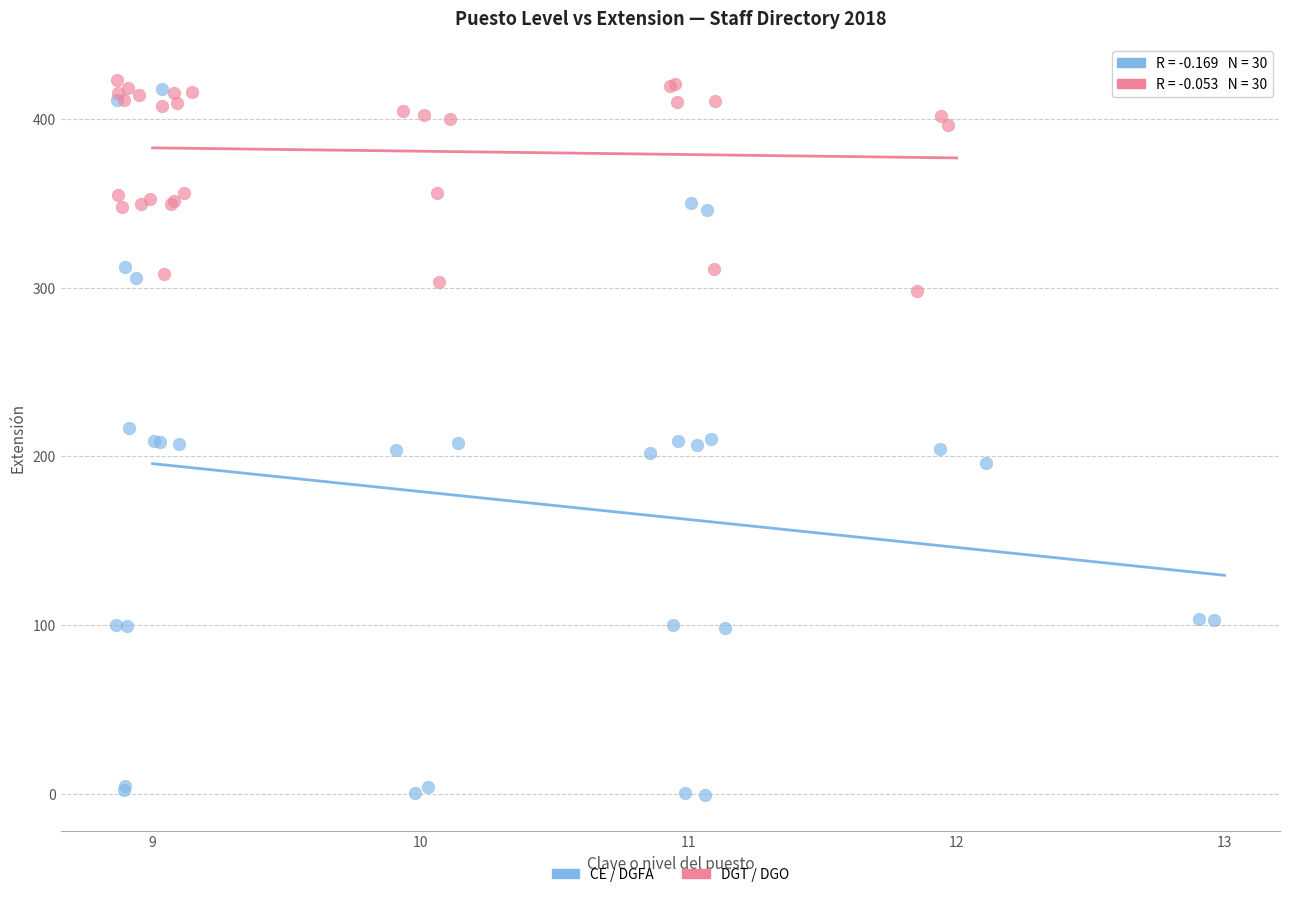

Which series contains the lowest Y value?

CE / DGFA